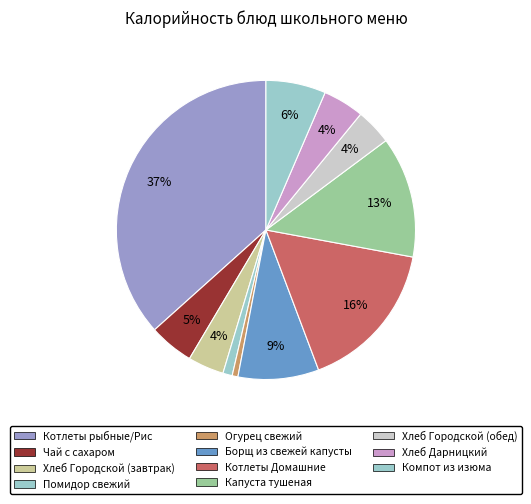

Count the number of slices in the pie.

11